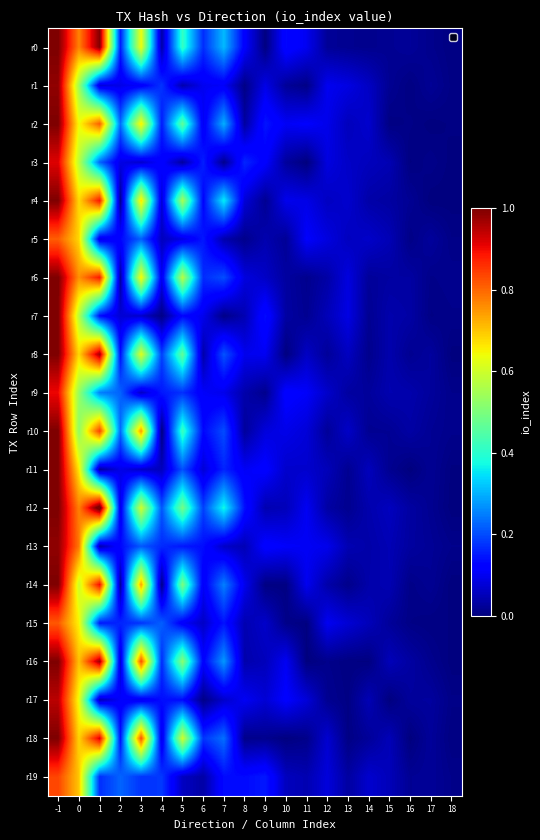

Reading left to right, what are all the values shown in this chart?

r0: -1=1.0	0=0.8	1=1.0	2=0.2	3=0.6	4=0.0	5=0.4	6=0.2	7=0.3	8=0.1	9=0.0	10=0.1	11=0.1	12=0.0	13=0.0	14=0.0	15=0.0	16=0.0	17=0.0	18=0.0
r1: -1=1.0	0=0.5	1=0.1	2=0.1	3=0.1	4=0.2	5=0.0	6=0.1	7=0.1	8=0.0	9=0.1	10=0.0	11=0.0	12=0.1	13=0.1	14=0.1	15=0.0	16=0.0	17=0.0	18=0.0
r2: -1=1.0	0=0.6	1=0.8	2=0.2	3=0.7	4=0.1	5=0.5	6=0.1	7=0.3	8=0.0	9=0.1	10=0.1	11=0.1	12=0.1	13=0.1	14=0.1	15=0.0	16=0.0	17=0.0	18=0.0
r3: -1=0.9	0=0.6	1=0.2	2=0.1	3=0.1	4=0.1	5=0.0	6=0.2	7=0.0	8=0.2	9=0.1	10=0.0	11=0.0	12=0.1	13=0.1	14=0.1	15=0.0	16=0.0	17=0.0	18=0.0
r4: -1=1.0	0=0.7	1=0.9	2=0.0	3=0.7	4=0.1	5=0.6	6=0.1	7=0.4	8=0.1	9=0.0	10=0.1	11=0.1	12=0.1	13=0.1	14=0.0	15=0.0	16=0.0	17=0.0	18=0.0
r5: -1=0.8	0=0.7	1=0.1	2=0.1	3=0.2	4=0.1	5=0.1	6=0.1	7=0.0	8=0.0	9=0.0	10=0.0	11=0.1	12=0.1	13=0.1	14=0.1	15=0.0	16=0.0	17=0.0	18=0.0
r6: -1=1.0	0=0.8	1=0.9	2=0.0	3=0.7	4=0.1	5=0.6	6=0.2	7=0.2	8=0.1	9=0.1	10=0.0	11=0.0	12=0.0	13=0.1	14=0.0	15=0.0	16=0.0	17=0.0	18=0.0
r7: -1=1.0	0=0.6	1=0.1	2=0.1	3=0.1	4=0.0	5=0.1	6=0.1	7=0.0	8=0.0	9=0.1	10=0.0	11=0.0	12=0.1	13=0.1	14=0.0	15=0.0	16=0.0	17=0.0	18=0.0
r8: -1=1.0	0=0.7	1=1.0	2=0.1	3=0.6	4=0.2	5=0.5	6=0.0	7=0.2	8=0.1	9=0.1	10=0.0	11=0.1	12=0.0	13=0.1	14=0.0	15=0.0	16=0.0	17=0.0	18=0.0
r9: -1=0.9	0=0.5	1=0.2	2=0.2	3=0.1	4=0.1	5=0.2	6=0.1	7=0.1	8=0.0	9=0.0	10=0.1	11=0.1	12=0.1	13=0.0	14=0.0	15=0.0	16=0.0	17=0.0	18=0.0
r10: -1=1.0	0=0.5	1=0.8	2=0.2	3=0.7	4=0.0	5=0.4	6=0.1	7=0.2	8=0.0	9=0.1	10=0.1	11=0.1	12=0.0	13=0.1	14=0.0	15=0.0	16=0.0	17=0.0	18=0.0
r11: -1=1.0	0=0.7	1=0.0	2=0.1	3=0.1	4=0.1	5=0.2	6=0.1	7=0.2	8=0.1	9=0.1	10=0.1	11=0.1	12=0.1	13=0.0	14=0.1	15=0.0	16=0.0	17=0.0	18=0.0
r12: -1=1.0	0=0.8	1=1.0	2=0.1	3=0.6	4=0.2	5=0.5	6=0.2	7=0.4	8=0.1	9=0.0	10=0.1	11=0.1	12=0.0	13=0.0	14=0.0	15=0.1	16=0.0	17=0.0	18=0.0
r13: -1=1.0	0=0.8	1=0.0	2=0.1	3=0.2	4=0.2	5=0.1	6=0.1	7=0.1	8=0.0	9=0.1	10=0.1	11=0.1	12=0.1	13=0.0	14=0.0	15=0.0	16=0.0	17=0.0	18=0.0
r14: -1=1.0	0=0.6	1=0.9	2=0.0	3=0.7	4=0.0	5=0.5	6=0.1	7=0.3	8=0.1	9=0.0	10=0.0	11=0.1	12=0.0	13=0.0	14=0.0	15=0.0	16=0.0	17=0.0	18=0.0
r15: -1=0.8	0=0.7	1=0.1	2=0.2	3=0.2	4=0.2	5=0.1	6=0.1	7=0.1	8=0.0	9=0.1	10=0.0	11=0.0	12=0.1	13=0.1	14=0.1	15=0.0	16=0.0	17=0.0	18=0.0
r16: -1=1.0	0=0.7	1=1.0	2=0.1	3=0.8	4=0.2	5=0.5	6=0.1	7=0.3	8=0.0	9=0.1	10=0.1	11=0.0	12=0.0	13=0.0	14=0.0	15=0.1	16=0.0	17=0.0	18=0.0
r17: -1=0.9	0=0.6	1=0.0	2=0.1	3=0.1	4=0.1	5=0.1	6=0.0	7=0.1	8=0.1	9=0.1	10=0.1	11=0.1	12=0.0	13=0.0	14=0.0	15=0.0	16=0.0	17=0.0	18=0.0
r18: -1=1.0	0=0.7	1=0.9	2=0.1	3=0.8	4=0.1	5=0.6	6=0.2	7=0.2	8=0.0	9=0.0	10=0.0	11=0.0	12=0.1	13=0.0	14=0.0	15=0.1	16=0.0	17=0.0	18=0.0
r19: -1=0.8	0=0.7	1=0.2	2=0.2	3=0.2	4=0.2	5=0.1	6=0.0	7=0.1	8=0.1	9=0.1	10=0.1	11=0.0	12=0.1	13=0.0	14=0.1	15=0.1	16=0.0	17=0.0	18=0.0